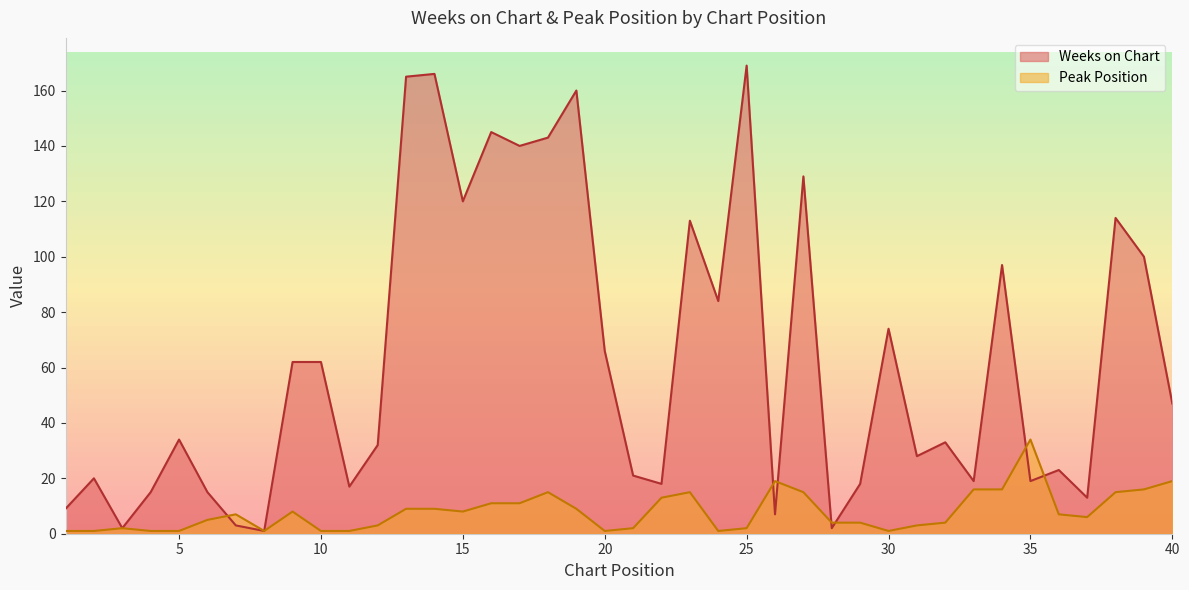

What is the difference between the second highest and minimum values in the Weeks on Chart series?

165